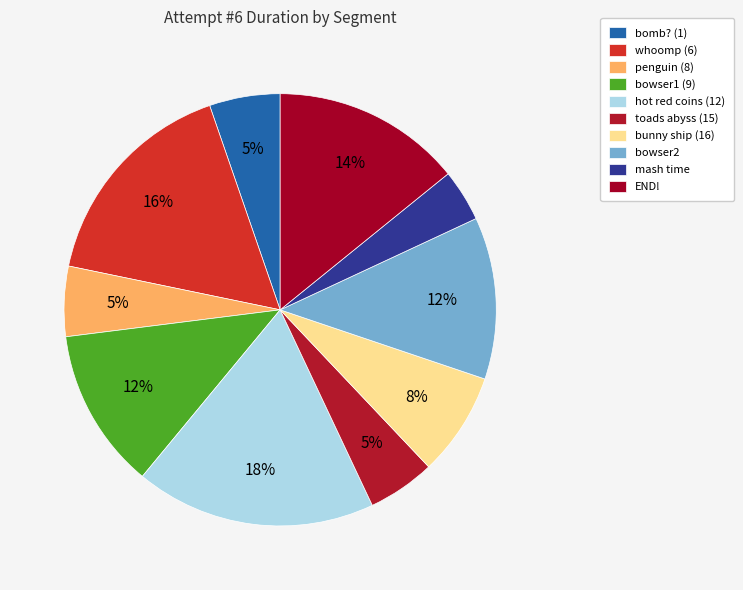

Which has a higher value, bomb? (1) or mash time?

bomb? (1)